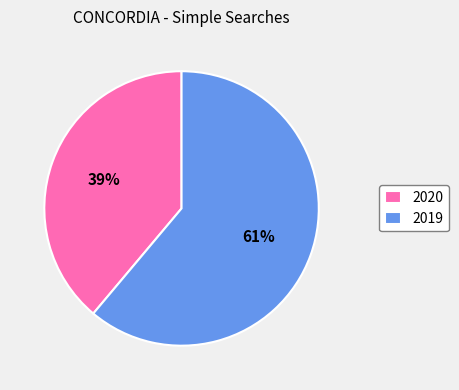

Which category has the biggest portion of the pie?

2019